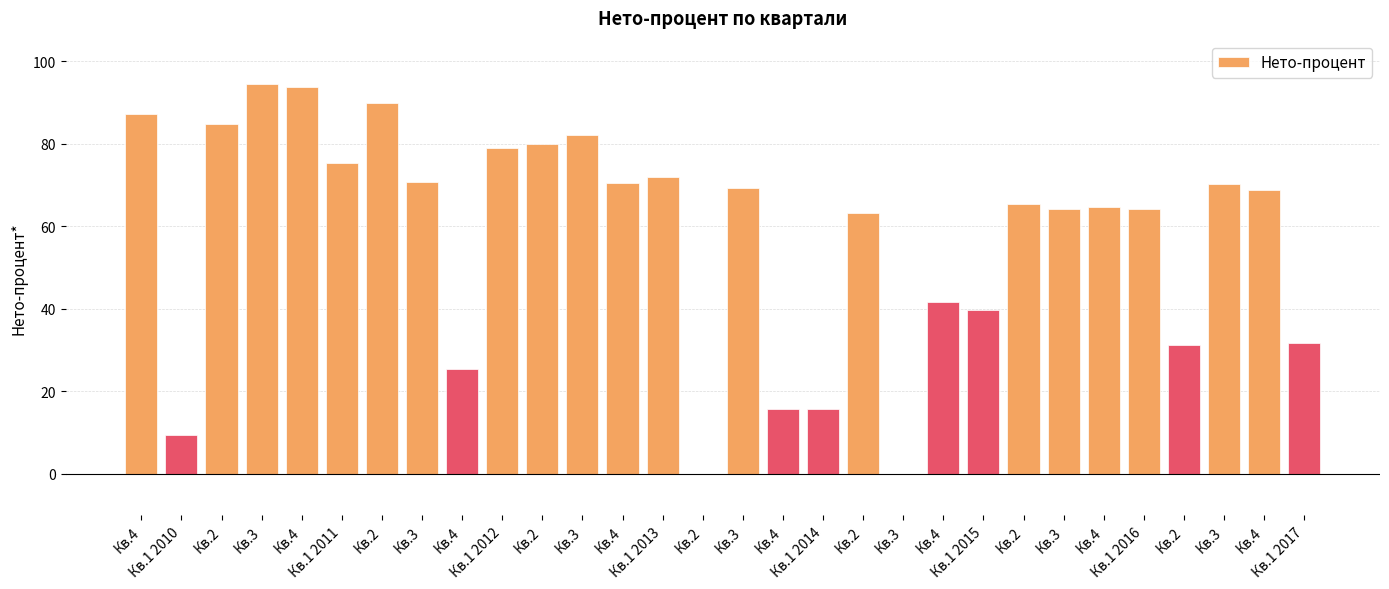

True or false: the data shows 70.3 at Кв.3.

True